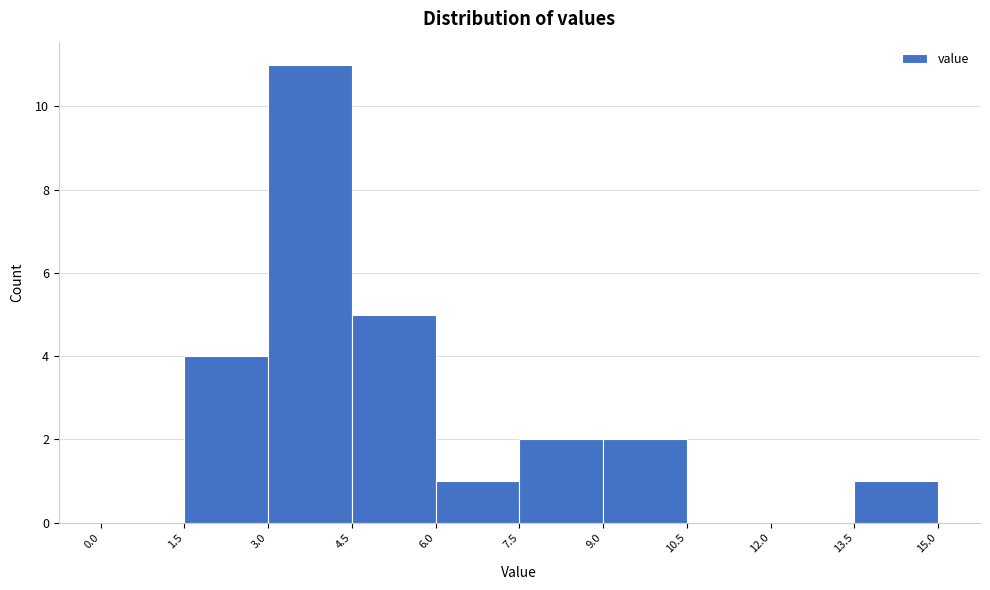

Reading left to right, transcribe this chart: for each bar, give the range it covers on the x-axis and its height. The values are not printed on the chart, so give them approximately, as read against the axis.

0.0 to 1.5: 0
1.5 to 3.0: 4
3.0 to 4.5: 11
4.5 to 6.0: 5
6.0 to 7.5: 1
7.5 to 9.0: 2
9.0 to 10.5: 2
10.5 to 12.0: 0
12.0 to 13.5: 0
13.5 to 15.0: 1